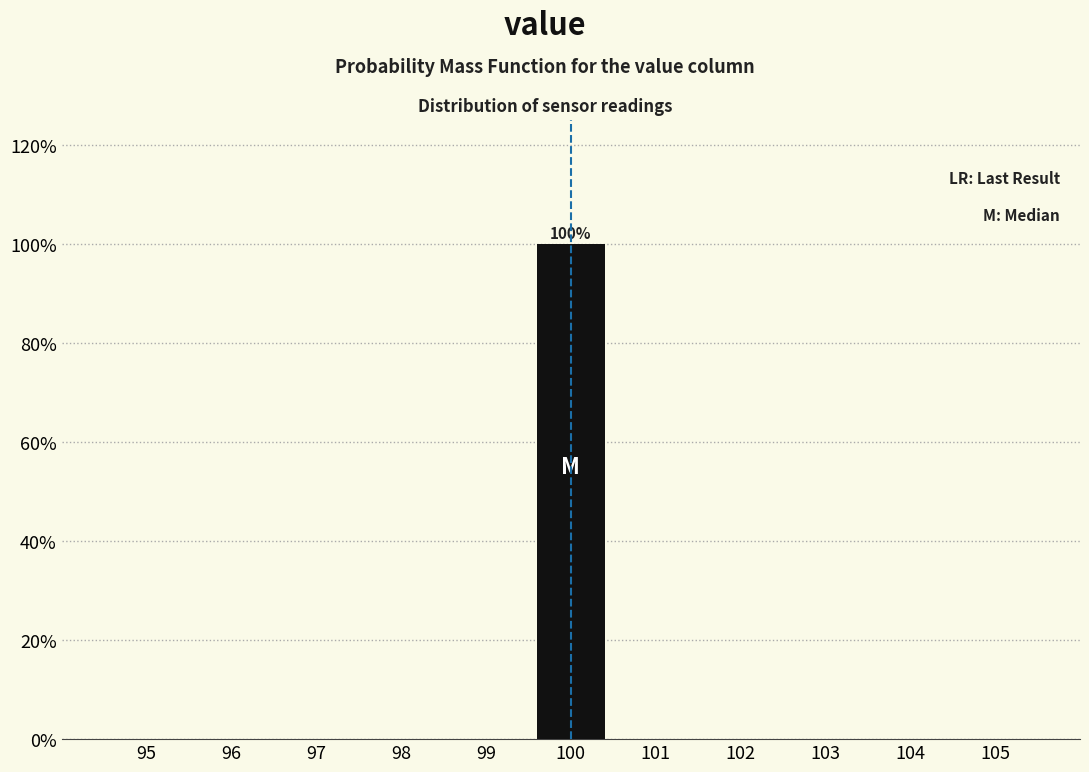

Which range on the x-axis has the tallest bar?

99.5 to 100.5